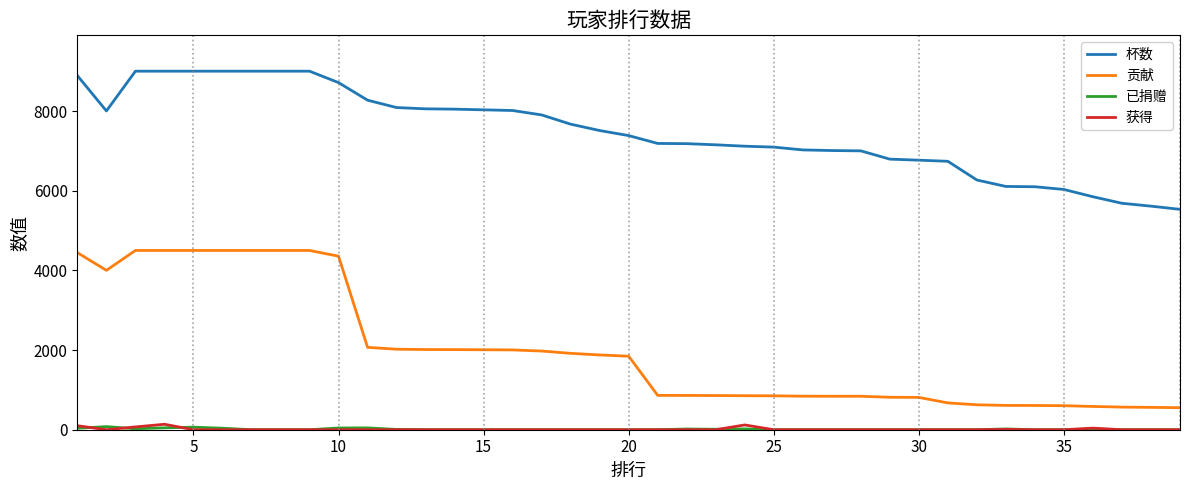

Which series has the widest spread of values?

贡献